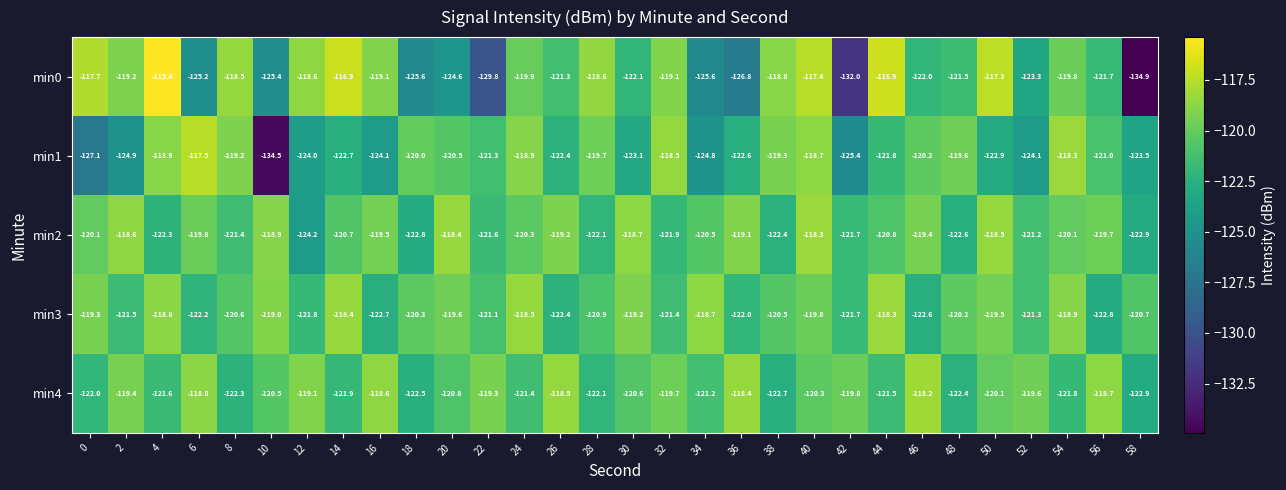

Is it true that min1 equals -216.9 at 22?

False